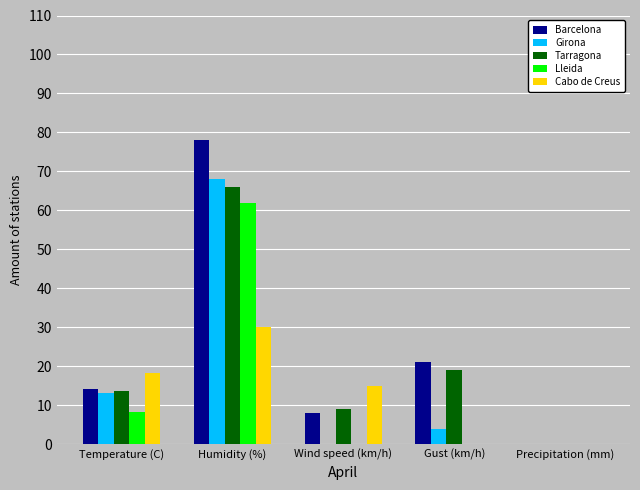

Count the number of data series in this chart.

5